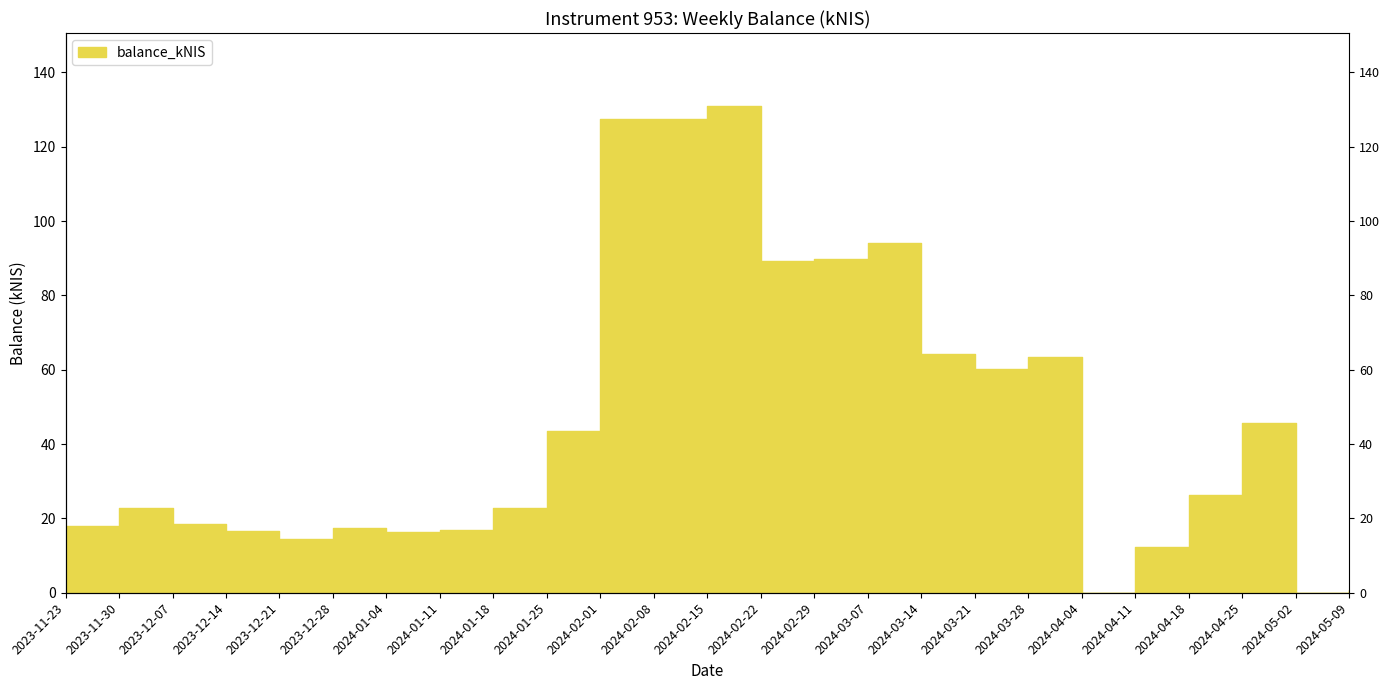

At which category does the data reach its first local peak?

2023-11-30